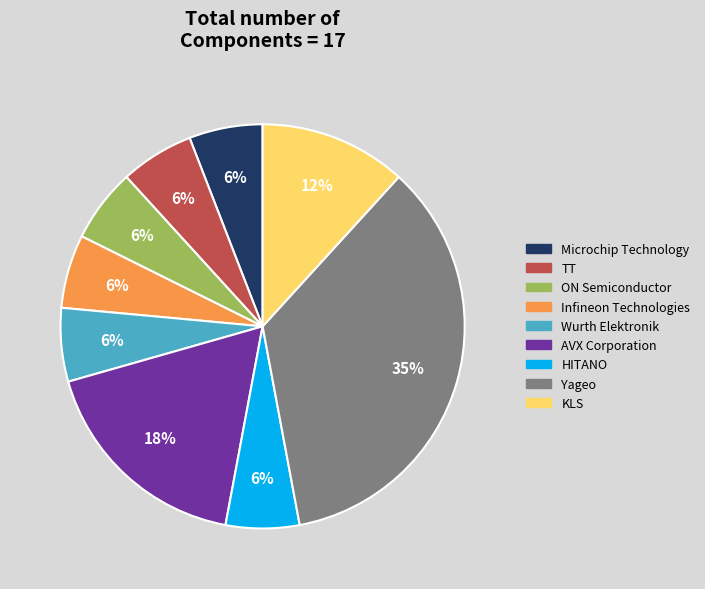

To the nearest percent, what is the average slice percentage?

11%